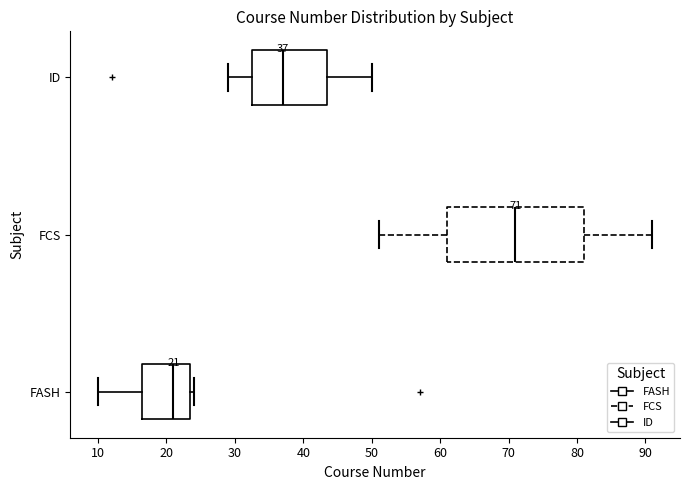

Which box is the widest, from its left edge to its right edge?

FCS